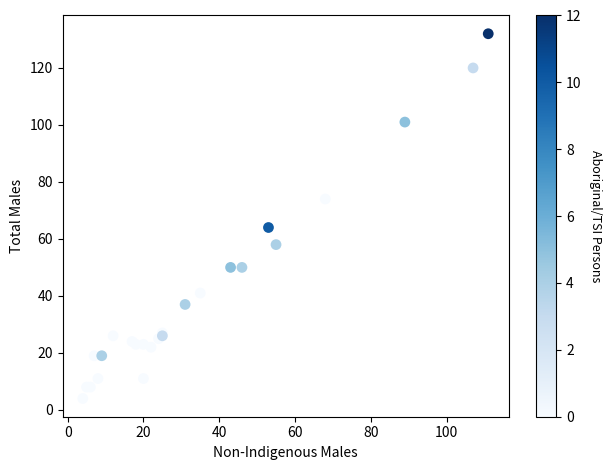

What Y value in the scatter plot is closest to 68?

64